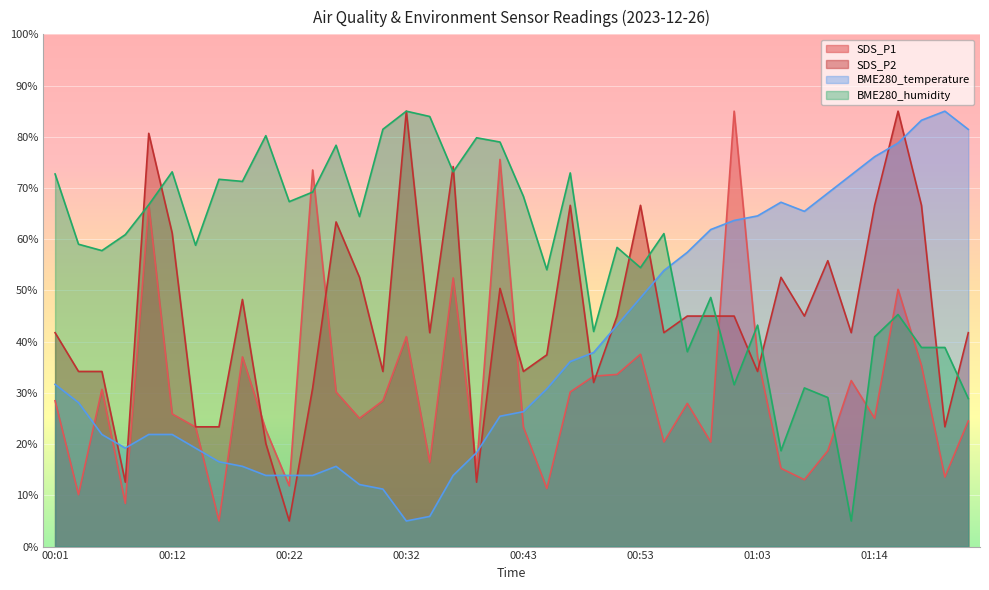

Reading left to right, what are all the values shown in this chart?

SDS_P1: 28.5	10.1	30.7	8.4	66.7	25.9	23.3	5.0	37.0	22.8	11.9	73.5	30.2	25.0	28.5	41.0	16.5	52.5	15.3	75.6	23.3	11.3	30.2	33.3	33.6	37.5	20.4	28.0	20.4	85.0	37.0	15.3	13.1	18.7	32.4	25.0	50.2	35.3	13.6	24.5
SDS_P2: 41.8	34.2	34.2	12.6	80.7	61.2	23.4	23.4	48.2	20.1	5.0	30.9	63.4	52.6	34.2	85.0	41.8	74.2	12.6	50.4	34.2	37.4	66.6	32.0	45.0	66.6	41.8	45.0	45.0	45.0	34.2	52.6	45.0	55.8	41.8	66.6	85.0	66.6	23.4	41.8
BME280_temperature: 31.7	28.1	21.9	19.2	21.9	21.9	19.2	16.6	15.7	13.9	13.9	13.9	15.7	12.1	11.2	5.0	5.9	13.9	18.3	25.4	26.3	30.8	36.1	37.9	43.2	48.6	53.9	57.4	61.9	63.7	64.6	67.2	65.4	69.0	72.6	76.1	78.8	83.2	85.0	81.4
BME280_humidity: 72.7	59.0	57.8	60.9	66.7	73.2	58.8	71.7	71.3	80.2	67.3	69.2	78.4	64.4	81.5	85.0	84.0	73.2	79.8	79.0	68.4	54.0	72.9	42.0	58.4	54.5	61.1	38.0	48.6	31.6	43.2	18.7	31.0	29.1	5.0	40.9	45.3	38.9	38.9	28.9